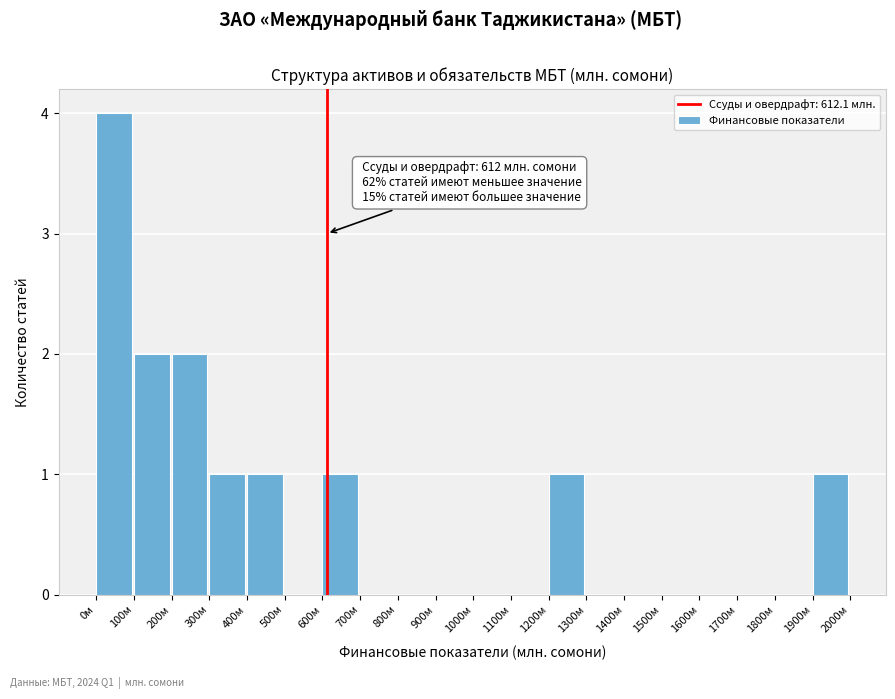

Over which range of the x-axis is the bar tallest?

0 to 100